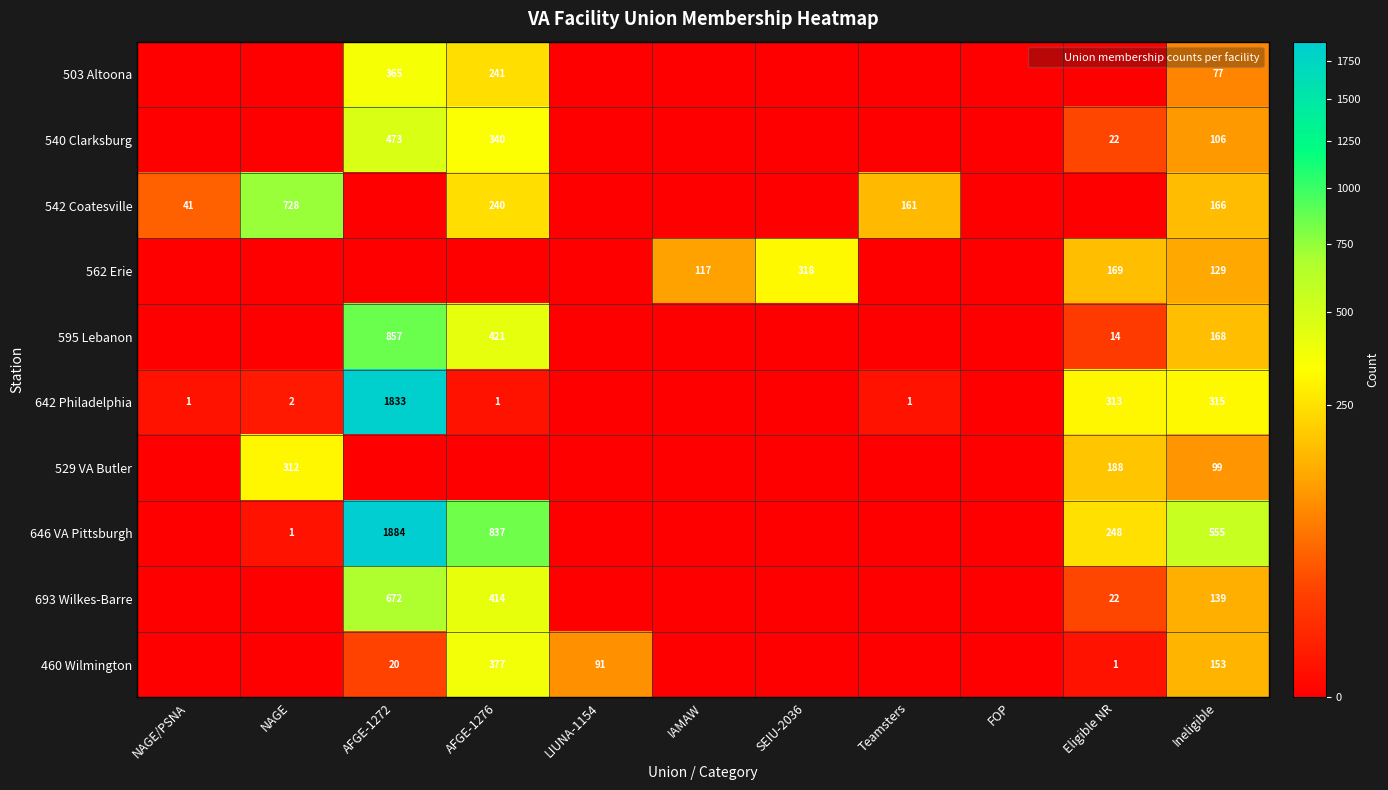

What is the difference between the second highest and second lowest values in the 595 Lebanon series?

421